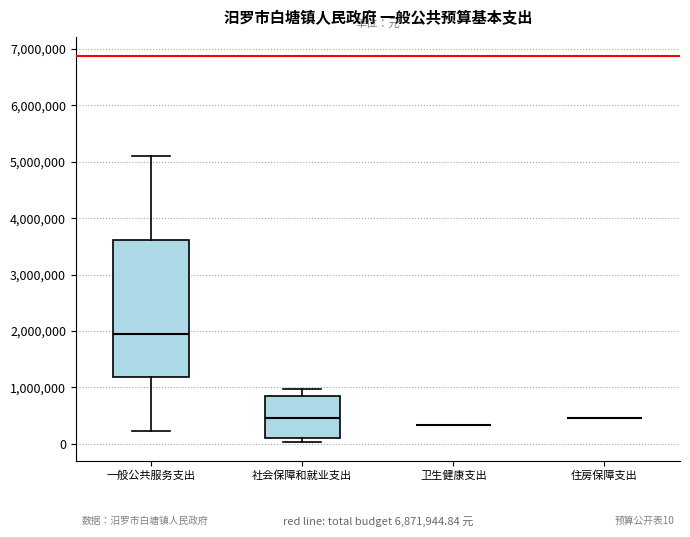

Which box is the tallest, from its lower edge to its upper edge?

一般公共服务支出